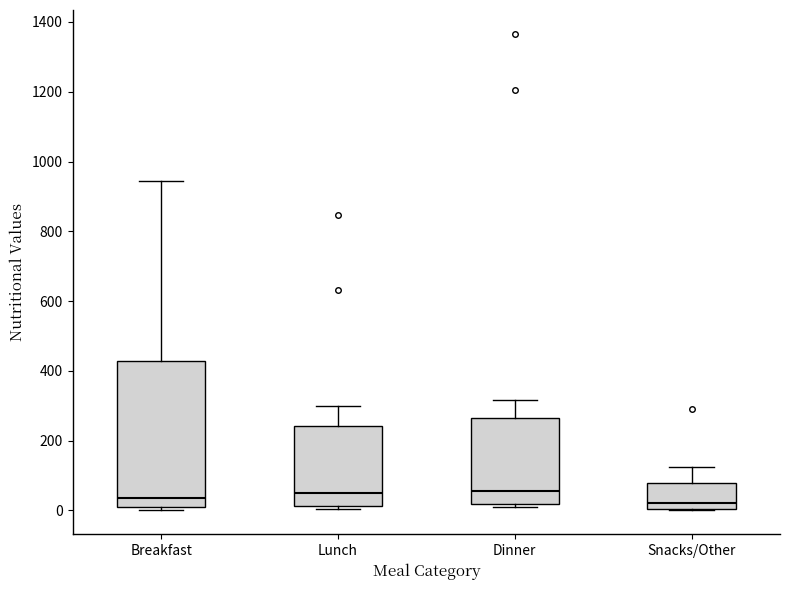

Where does the upper whisker of the box for Lunch end on the y-axis? The values are not printed on the chart, so give them approximately, as read against the axis.

300